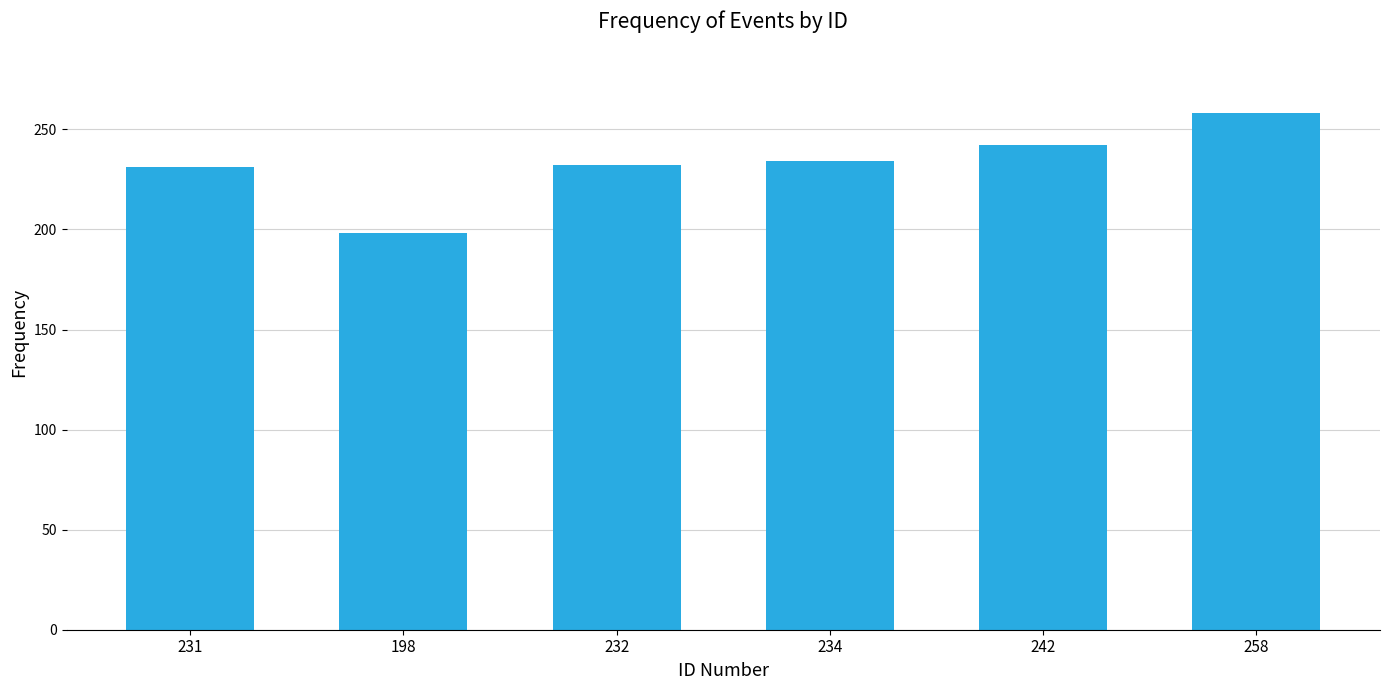

Is it true that the value at 242 is 242?

True